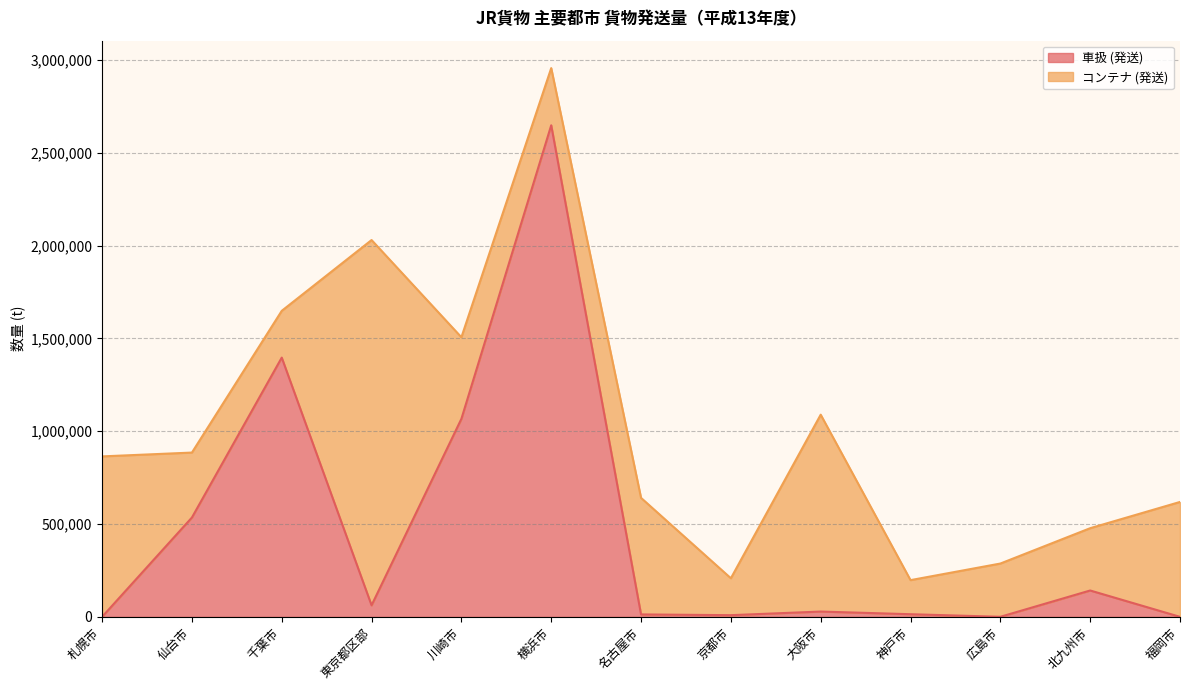

What is the minimum value shown in the chart?

280